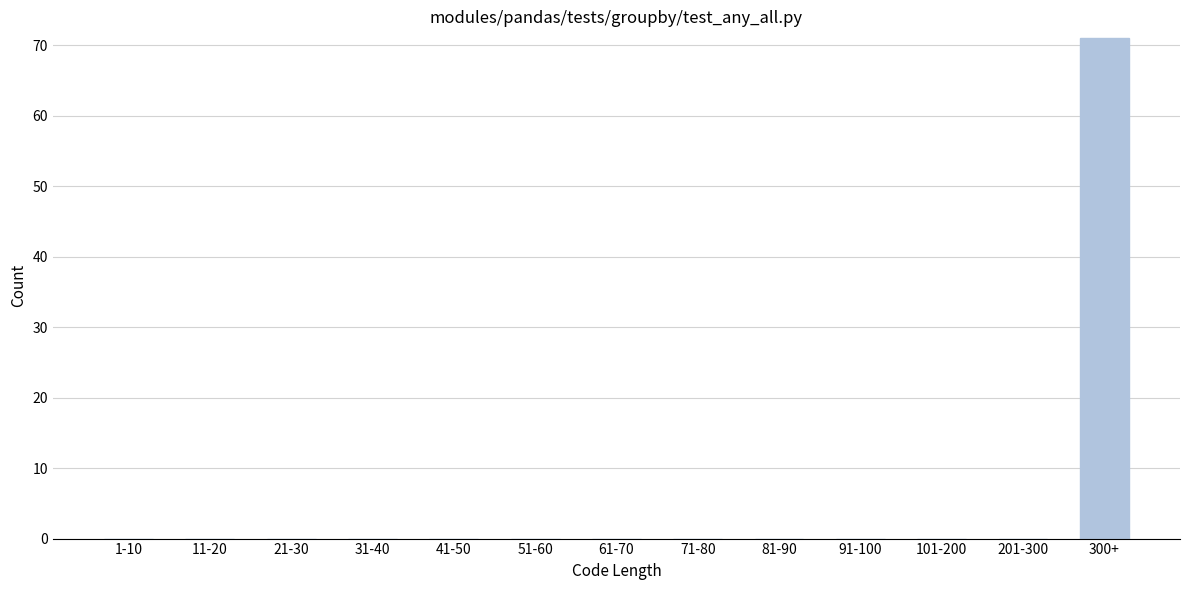

Reading right to left, what are all the values shown in this chart?

300+=71	201-300=0	101-200=0	91-100=0	81-90=0	71-80=0	61-70=0	51-60=0	41-50=0	31-40=0	21-30=0	11-20=0	1-10=0